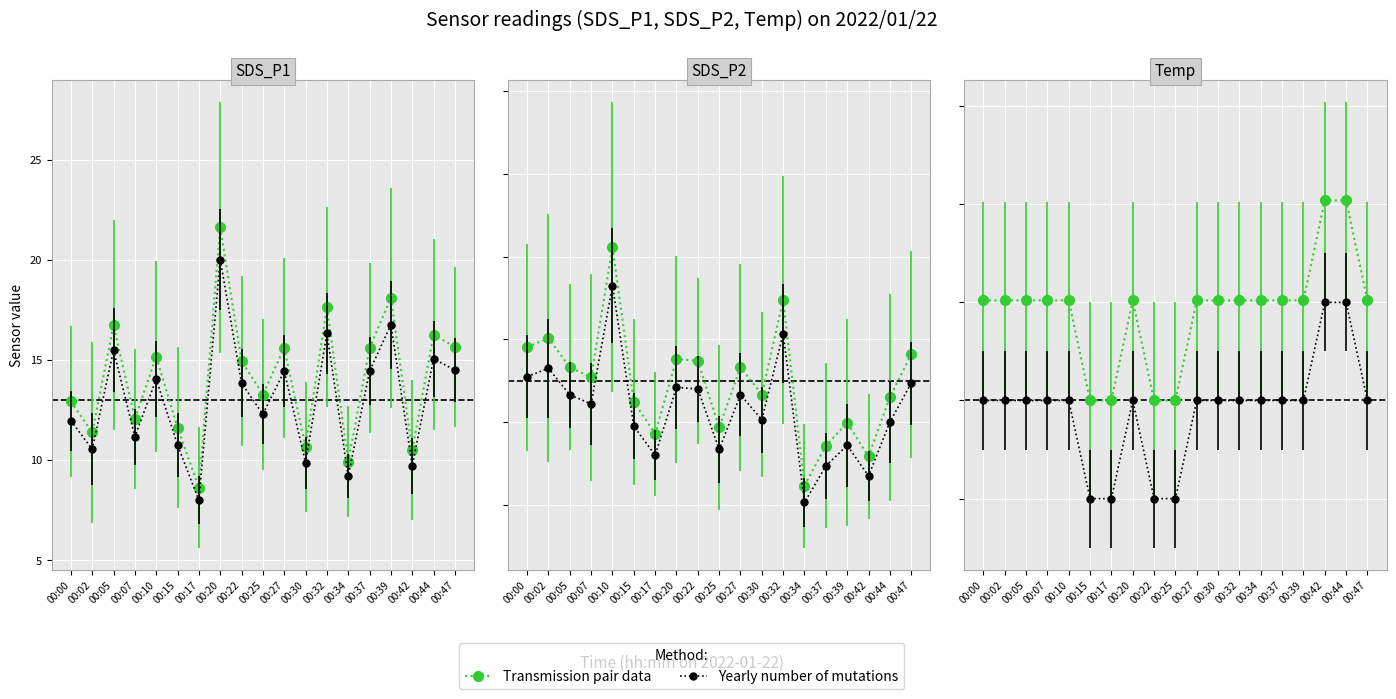

Which has a higher value, 00:17 or 00:20?

00:20